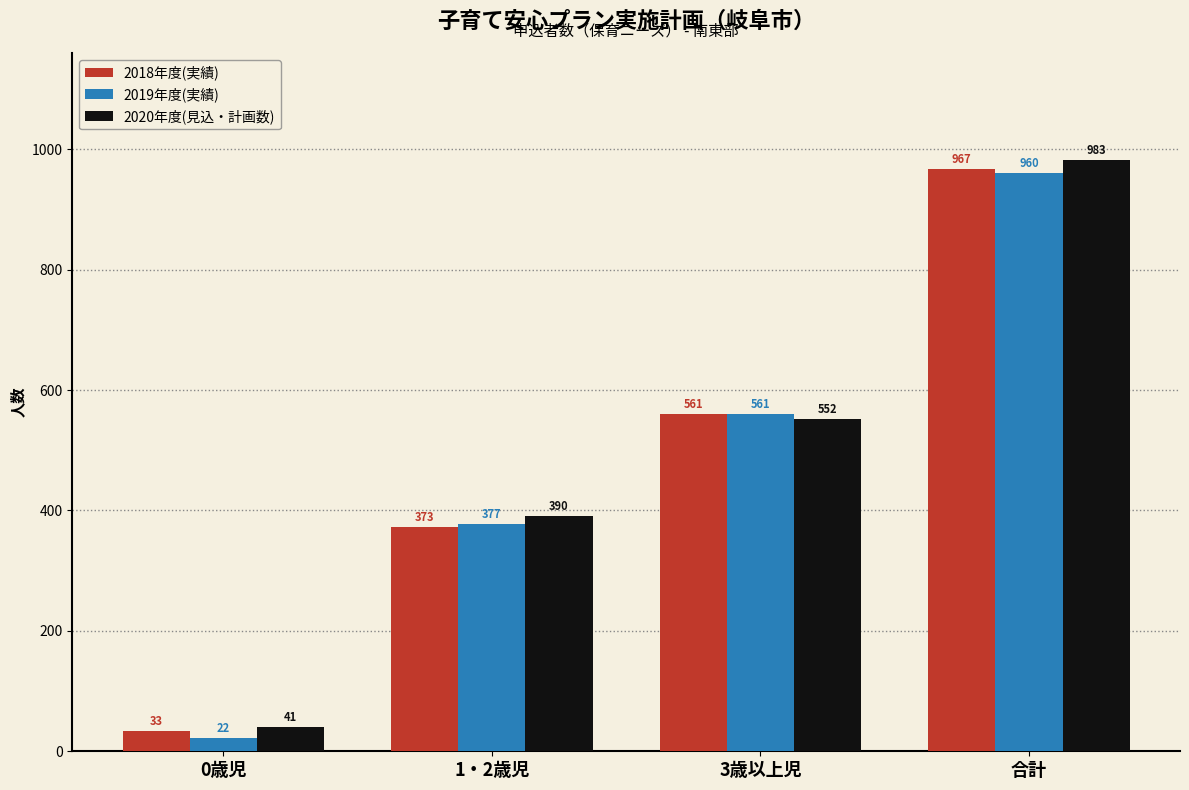

Read the 2019年度(実績) value at 3歳以上児.

561